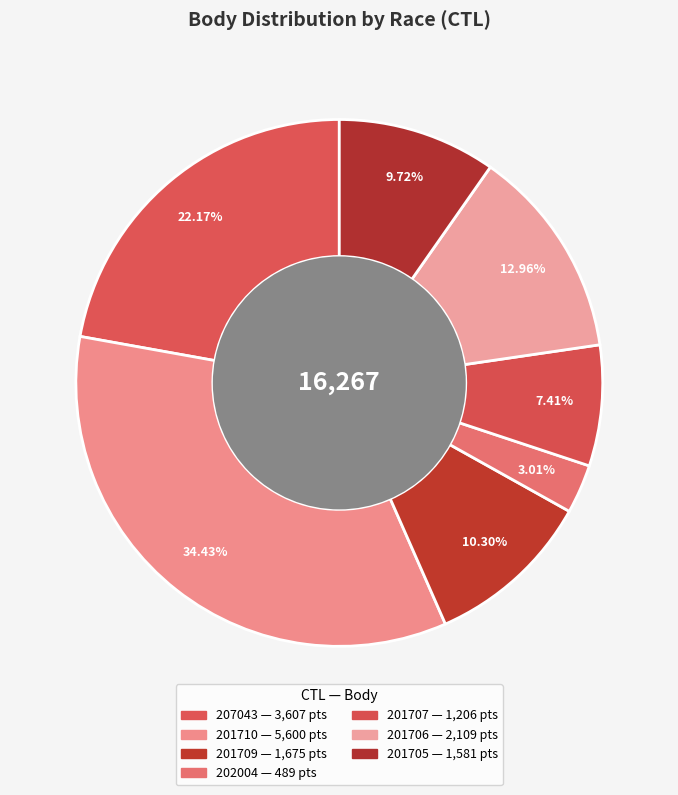

To the nearest percent, what is the difference between the largest and smallest slice percentages?

31%